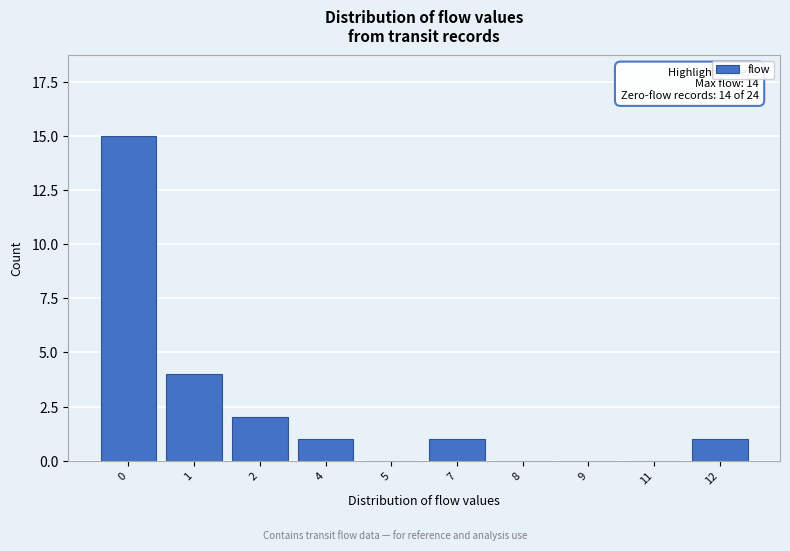

Reading left to right, transcribe all the data shown in this chart.

0=15	1=4	2=2	4=1	5=0	7=1	8=0	9=0	11=0	12=1